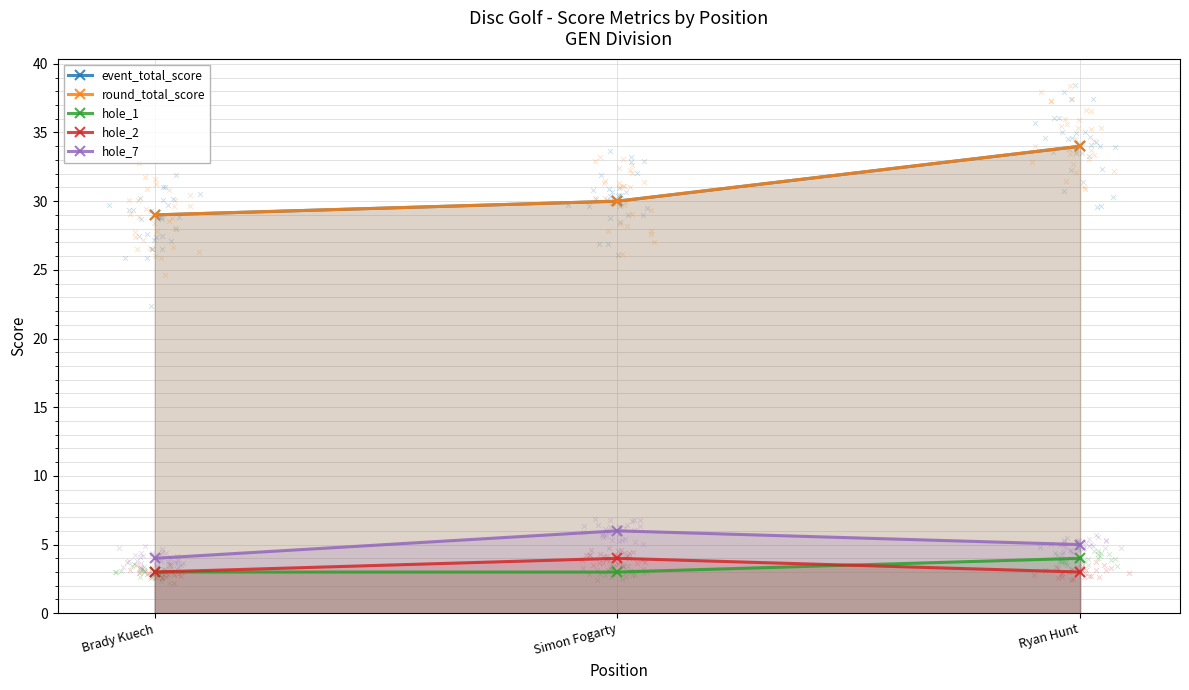

What are all the series names shown in the legend?

event_total_score, round_total_score, hole_1, hole_2, hole_7